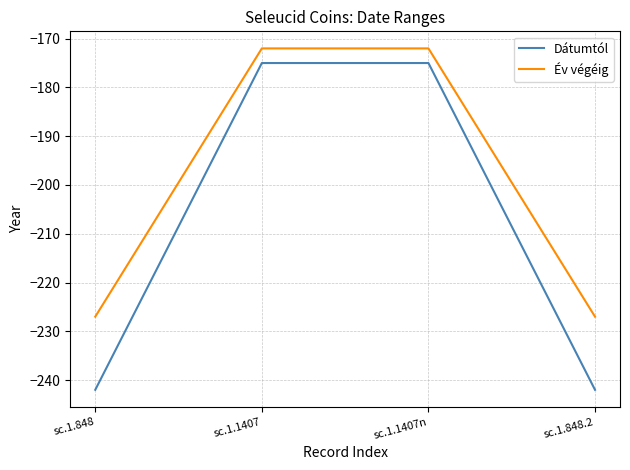

True or false: Dátumtól and Év végéig intersect in this chart.

False